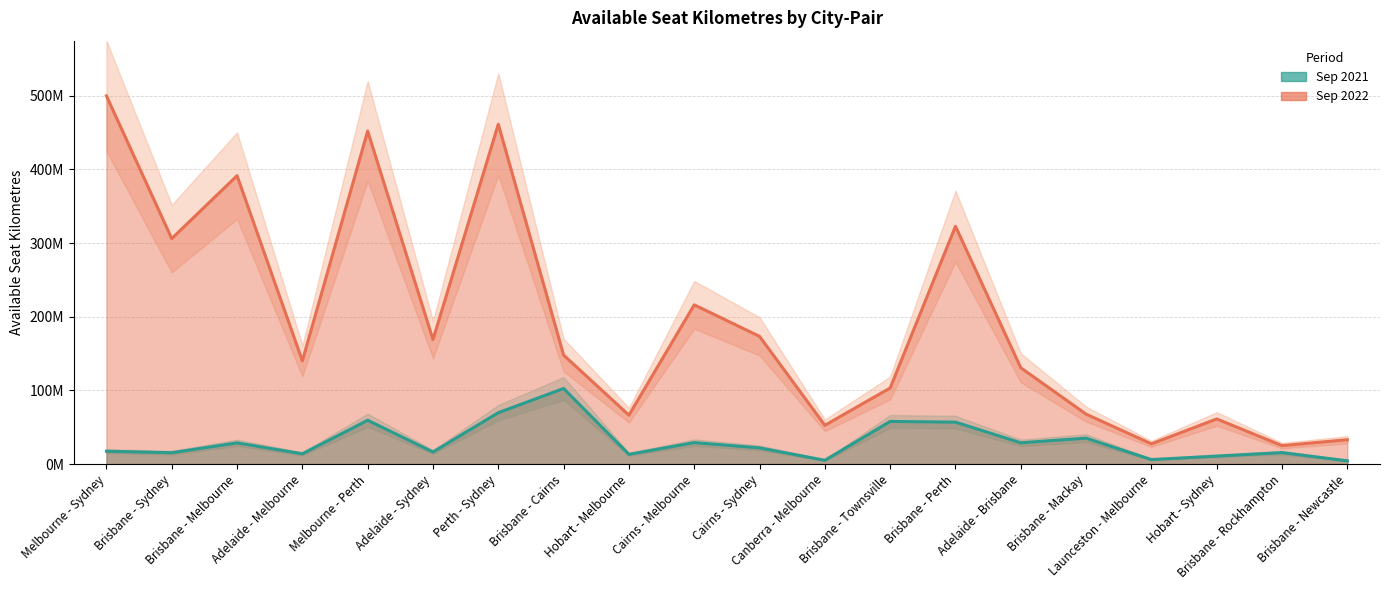

True or false: 2021-09 and 2022-09 intersect in this chart.

False